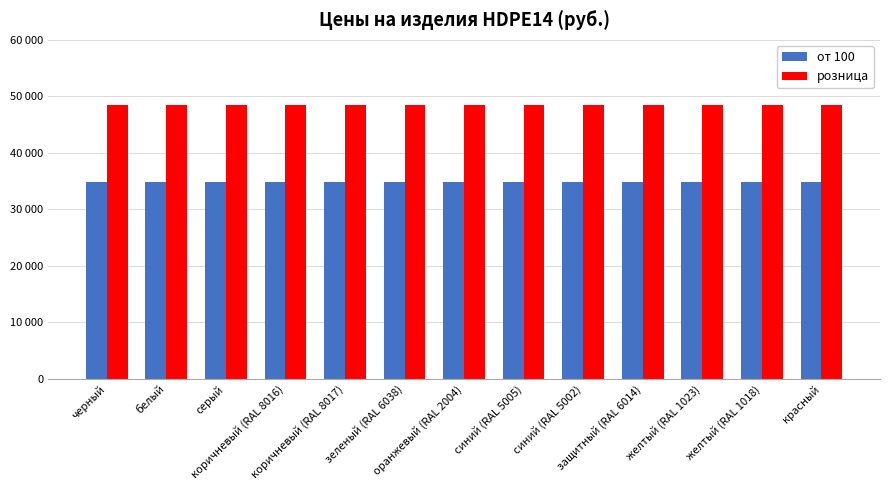

Reading left to right, what are all the values shown in this chart?

от 100: 34900	34900	34900	34900	34900	34900	34900	34900	34900	34900	34900	34900	34900
розница: 48400	48400	48400	48400	48400	48400	48400	48400	48400	48400	48400	48400	48400